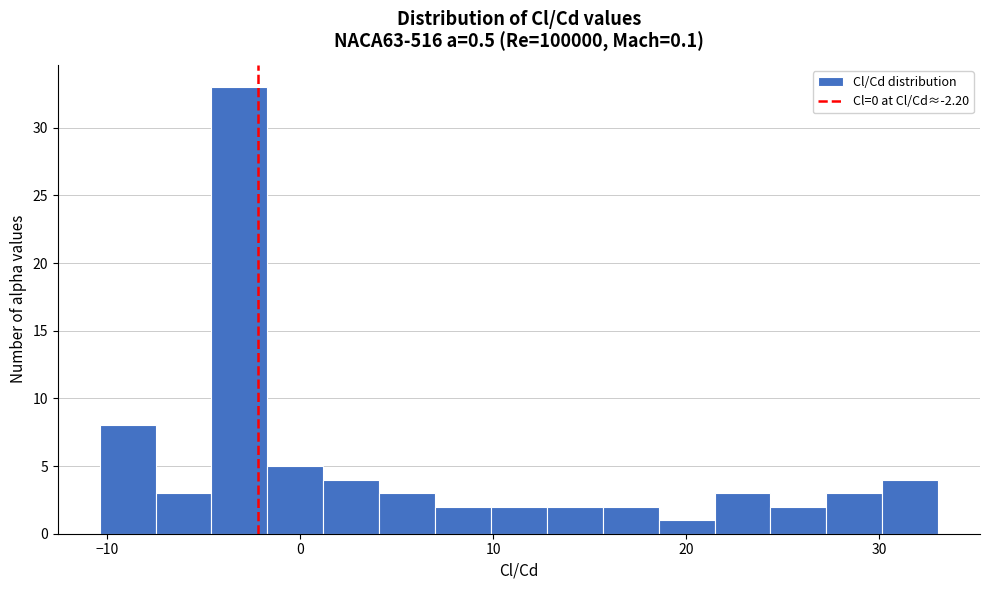

Read against the x-axis, roughly where is the centre of the tallest bar?

-3